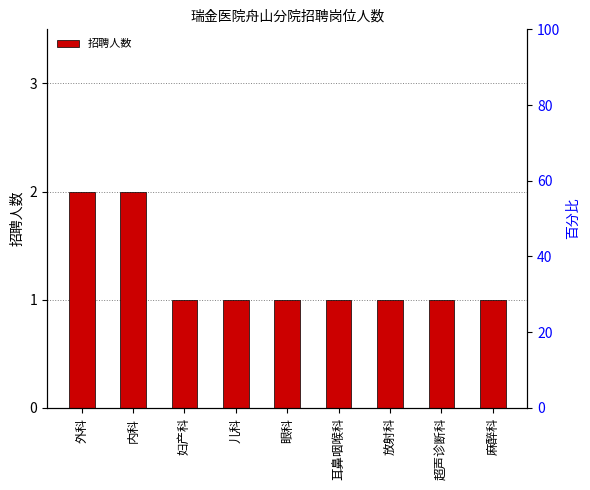

Which category has the lowest value across all series?

妇产科